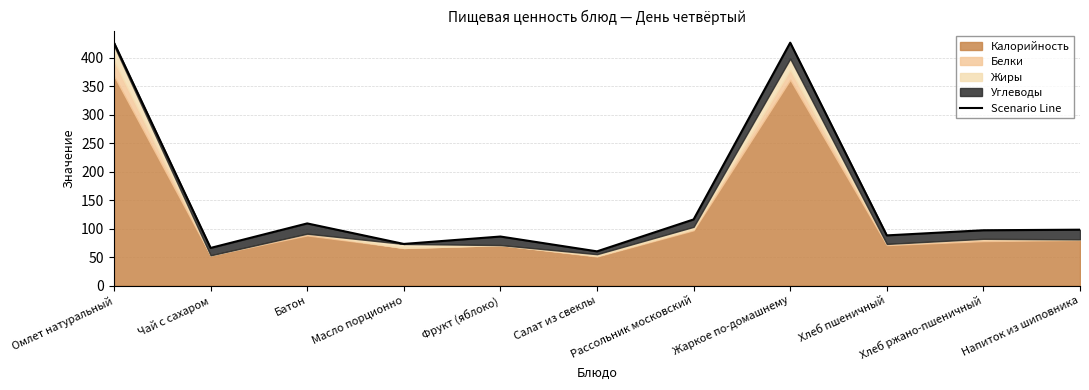

What is the difference between the second highest and minimum values?

366